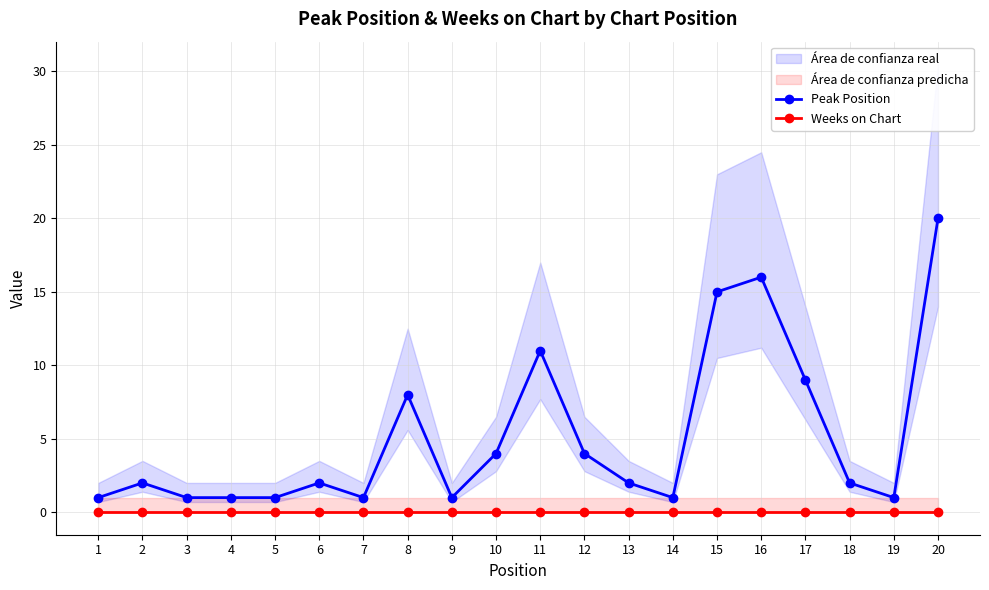

Is it true that Peak Position equals 15 at 15?

True